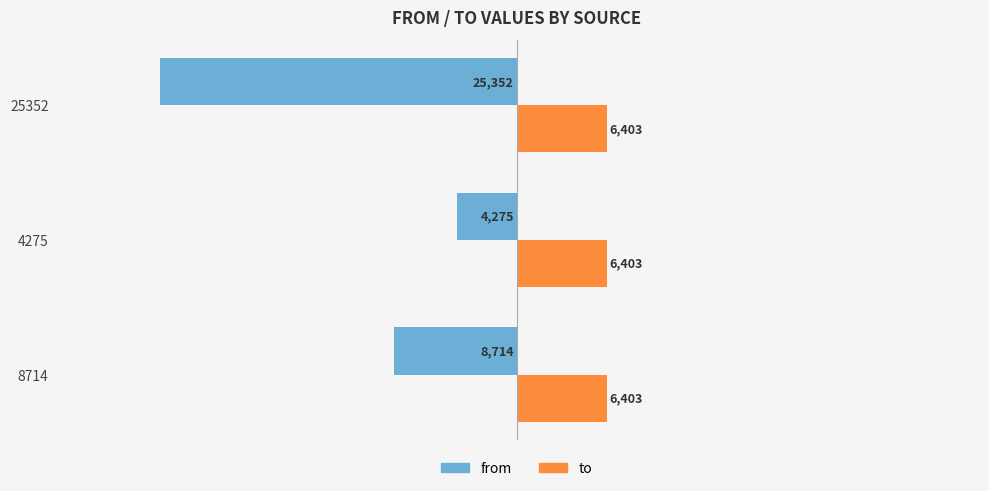

What is the difference between the highest and lowest values at 8714?

15117